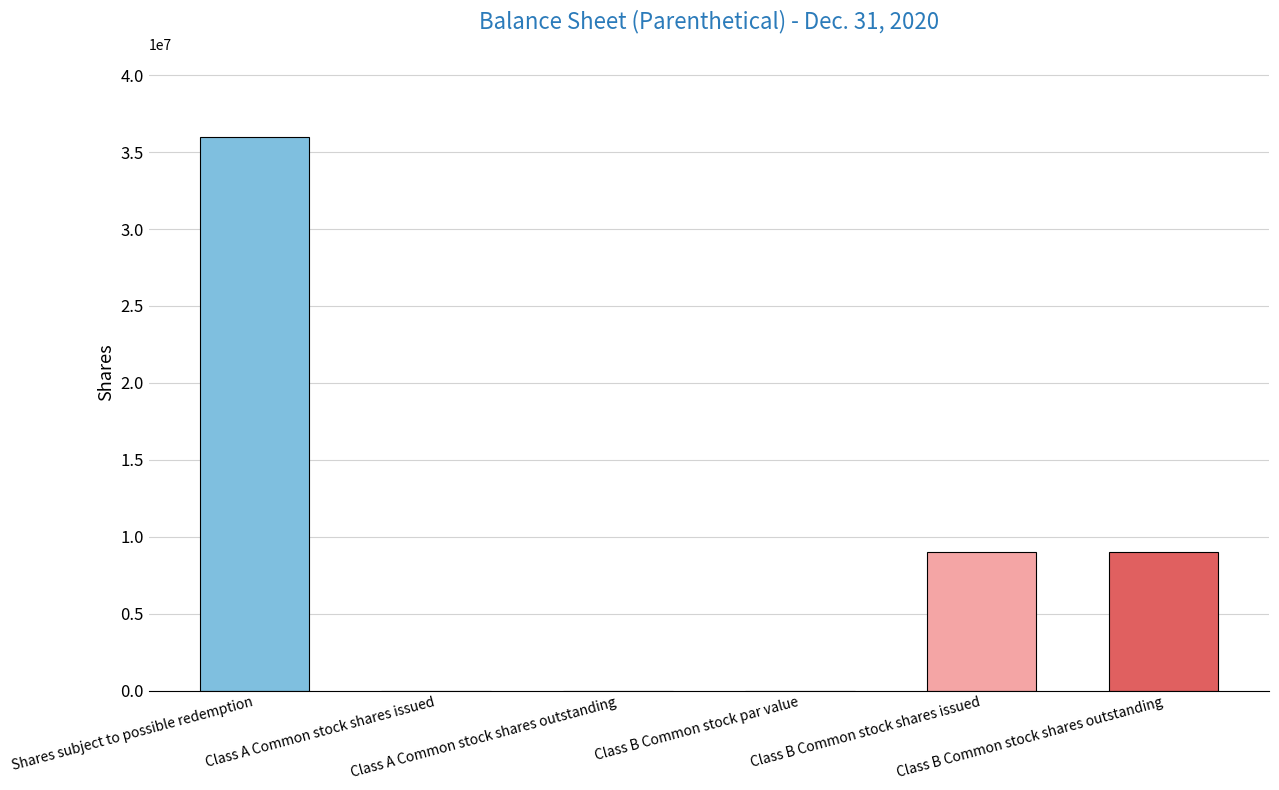

What is the sum of the values at Shares subject to possible redemption and Class B Common stock shares outstanding?

45000000